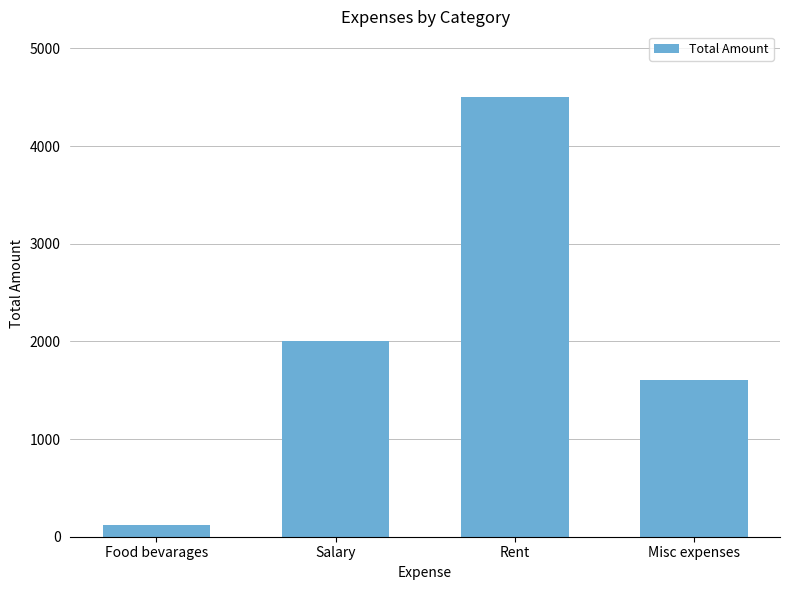

Reading right to left, what are all the values shown in this chart?

Misc expenses=1600	Rent=4500	Salary=2000	Food bevarages=119